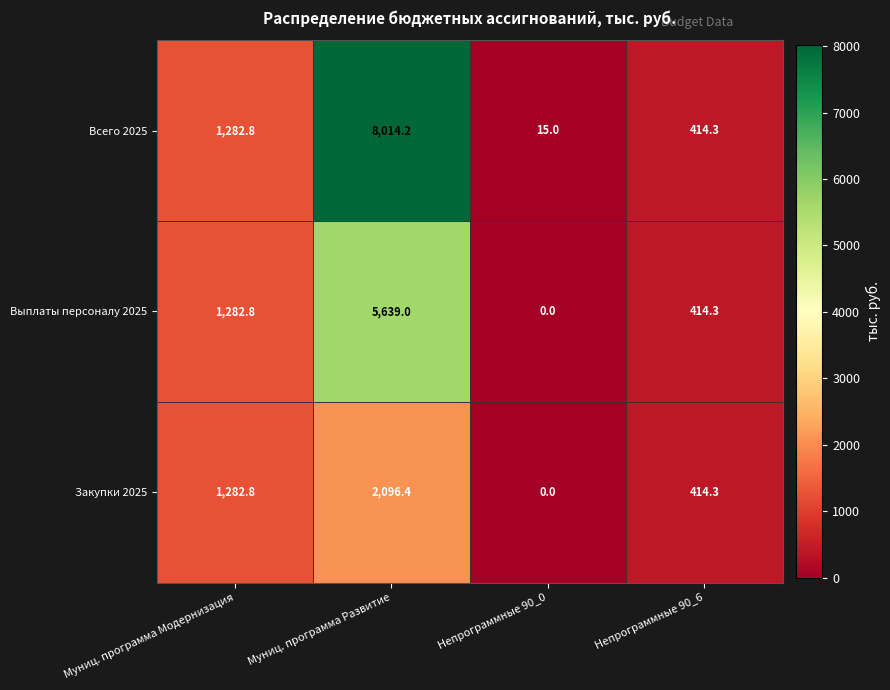

What is the difference between the Выплаты персоналу 2025 values at Непрограммные 90_0 and Муниц. программа Развитие?

5639.0